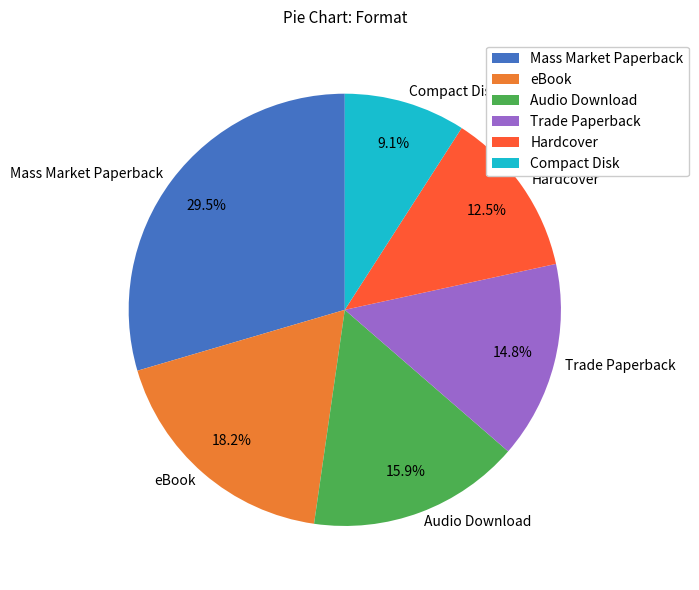

Which category has the biggest portion of the pie?

Mass Market Paperback